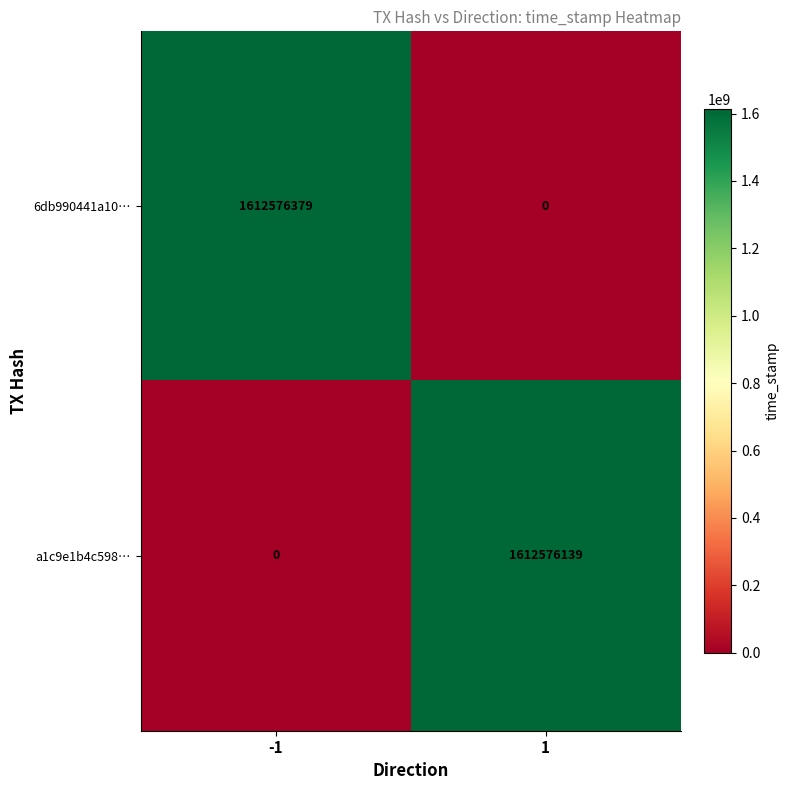

Rank the series by their maximum value, from highest to lowest.

6db990441a10…, a1c9e1b4c598…